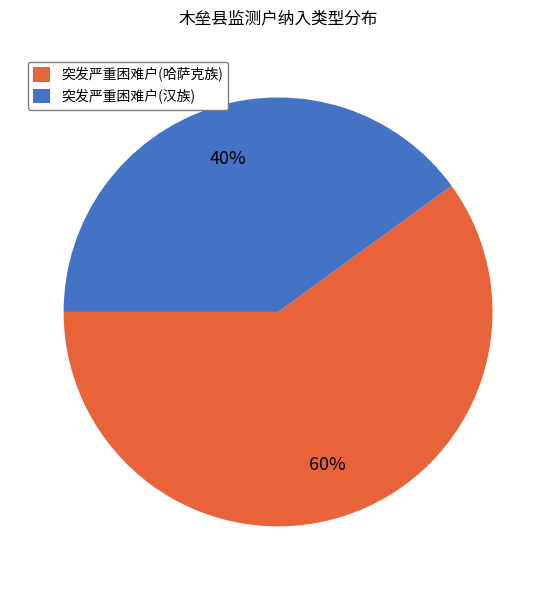

To the nearest percent, what is the combined percentage of 突发严重困难户(汉族) and 突发严重困难户(哈萨克族)?

100%